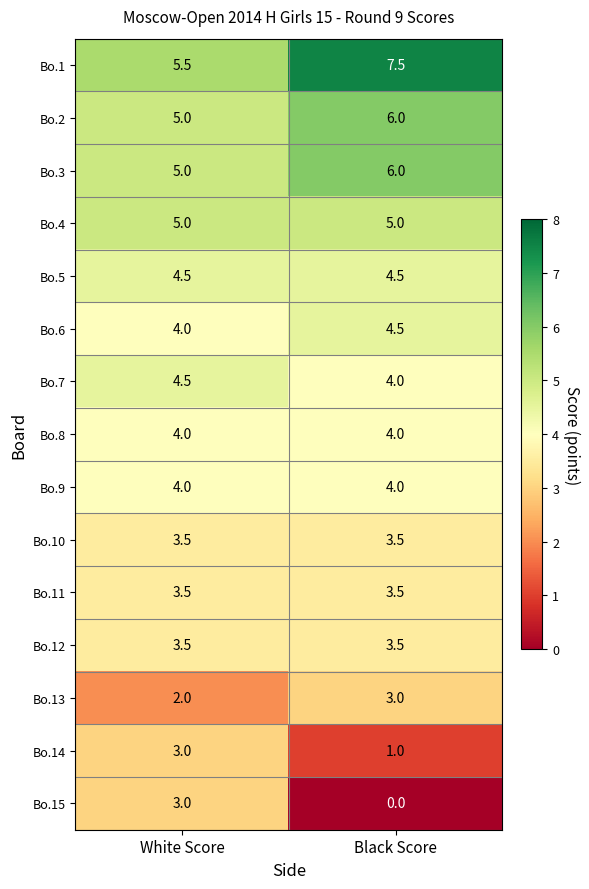

Rank the categories by Bo.7 value from lowest to highest.

Black Score, White Score